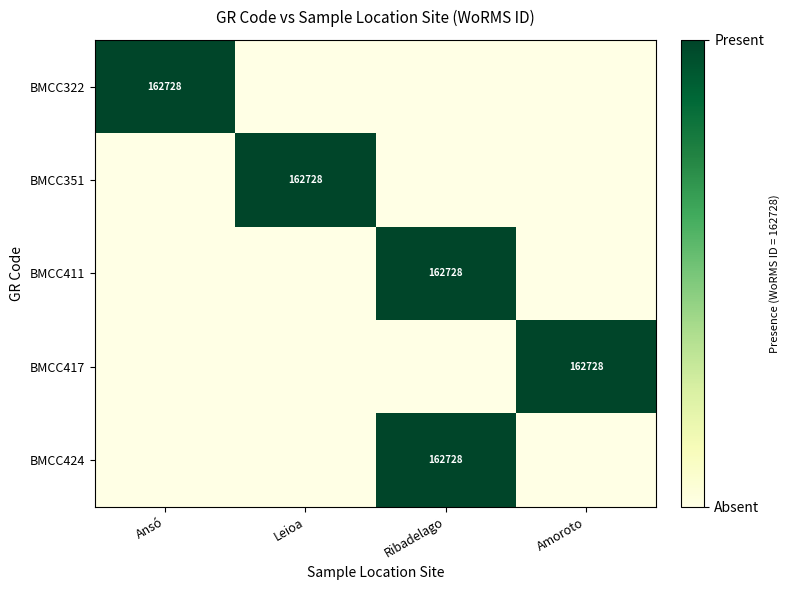

The BMCC411 series shows 162728 at Ribadelago. True or false?

True